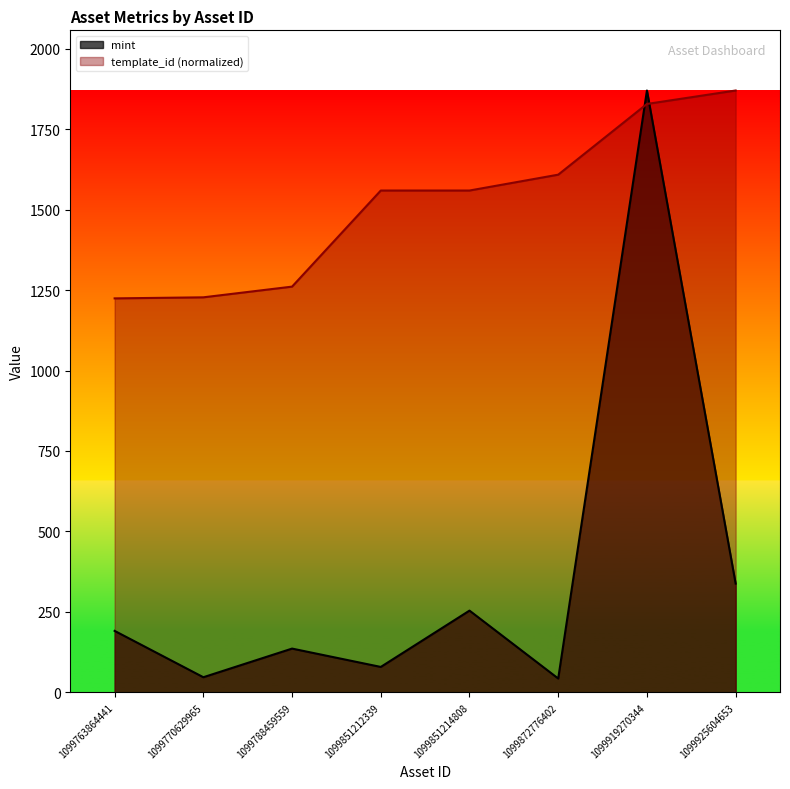

True or false: mint has a value of 79.0 at 1099851212339.

True